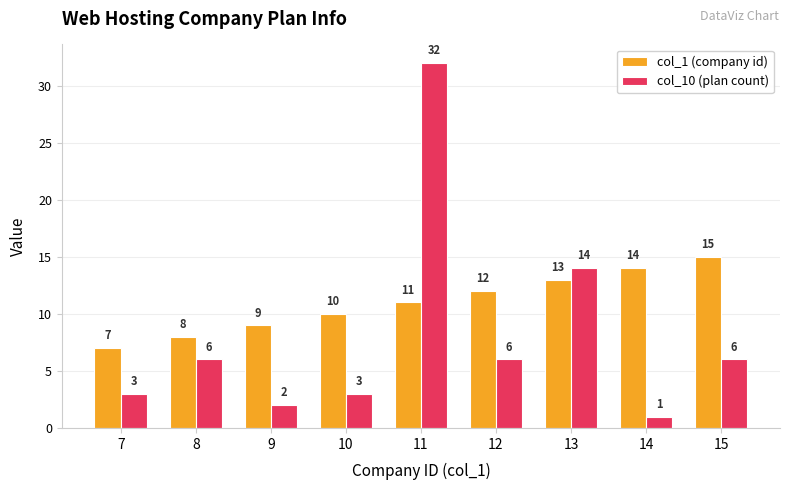

Is it true that col_10 (plan count) equals 4 at 12?

False